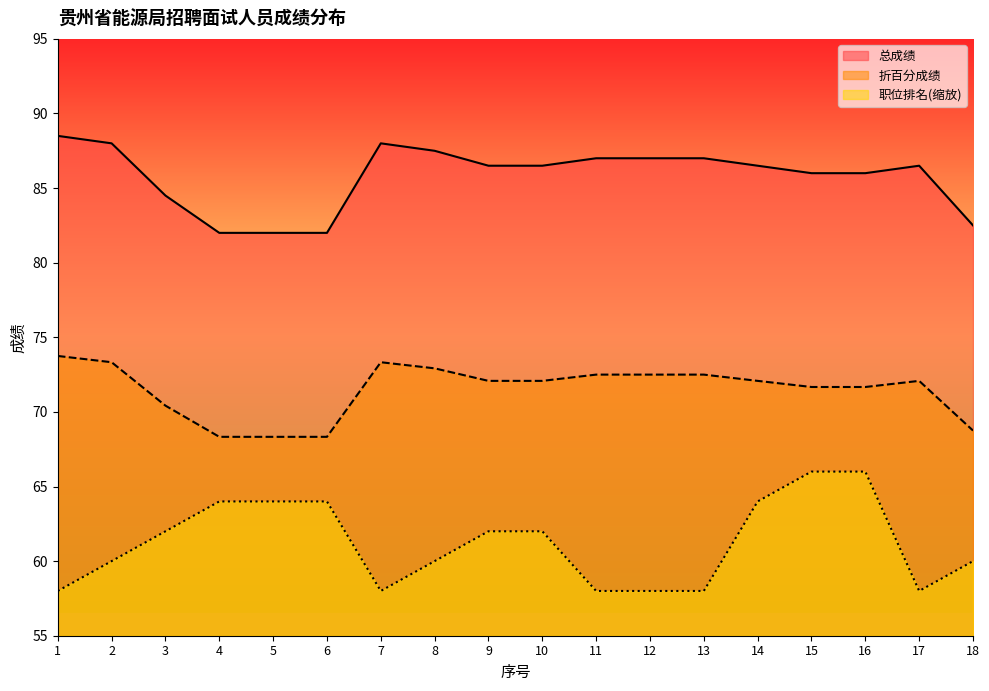

What is the lowest value of the 折百分成绩 series?

68.3